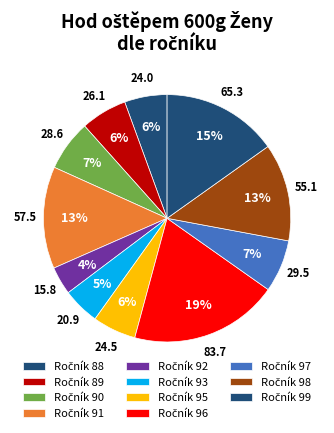

What is the smallest slice in the pie chart?

92